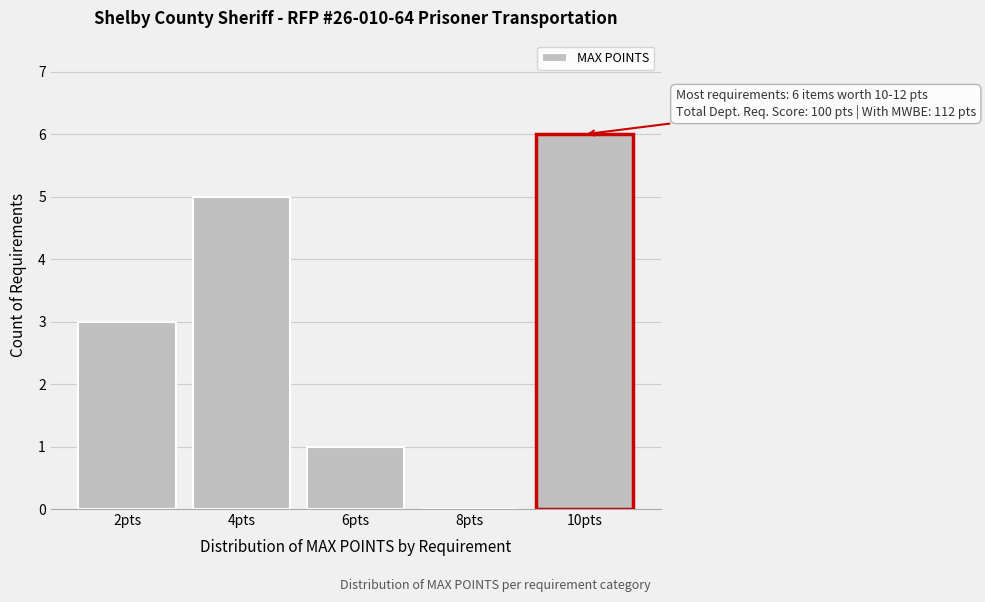

What is the sum of the values at 4pts and 2pts?

8